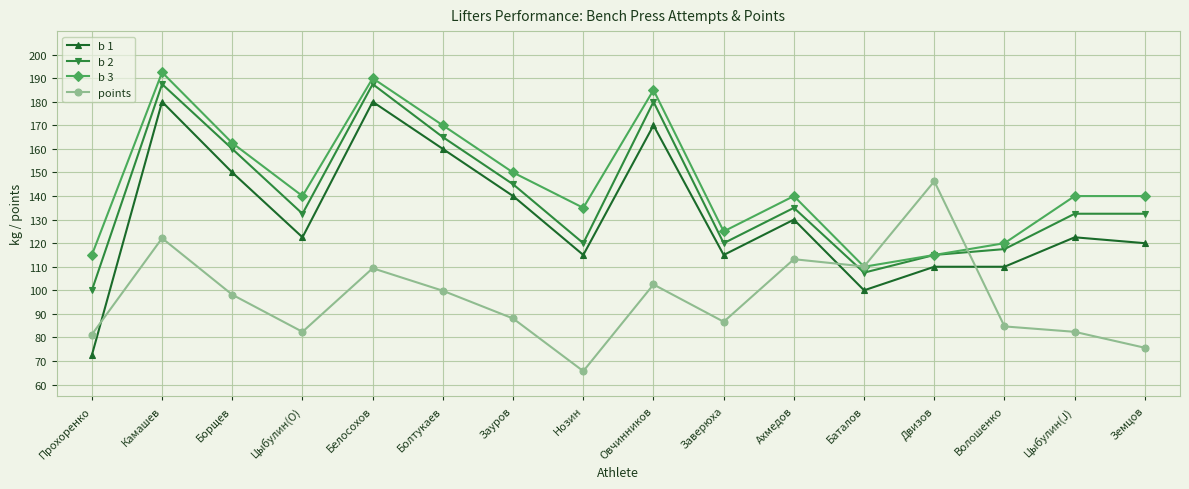

Which series has the largest total across all categories?

b 3